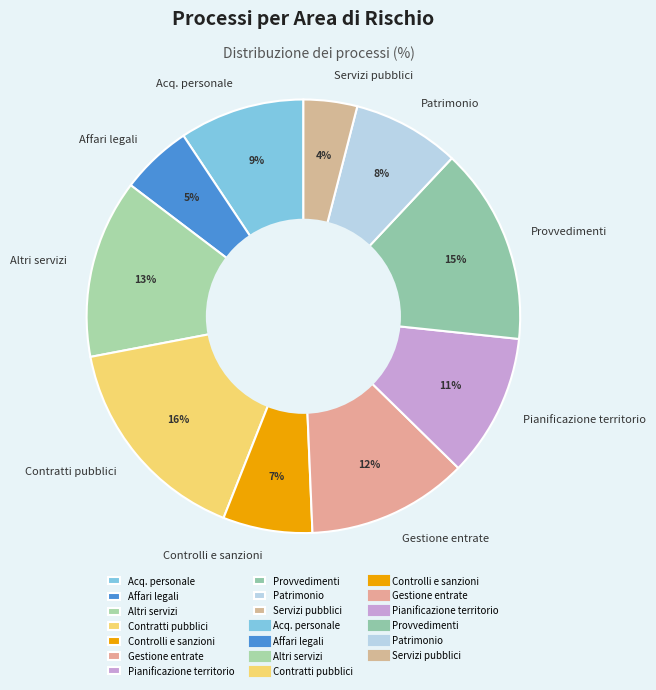

Is the sum of Acq. personale and Servizi pubblici greater than half?

No